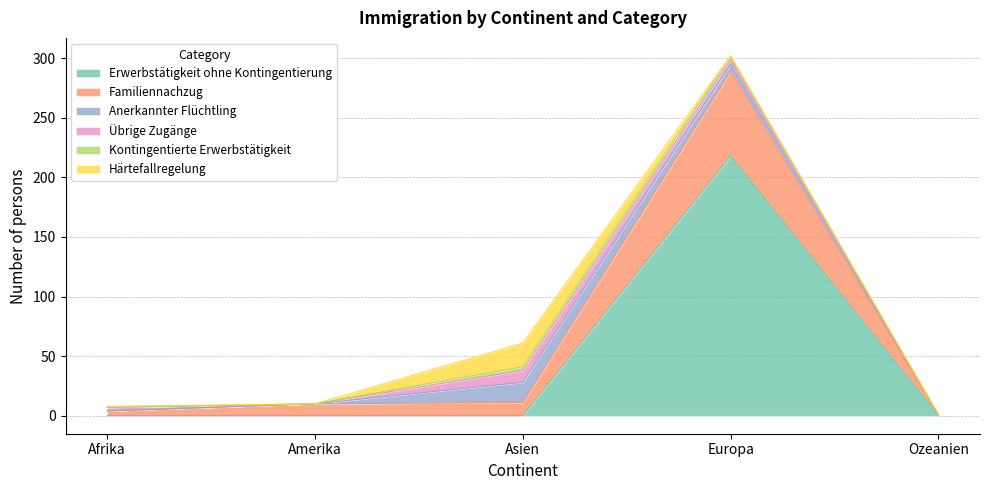

Which label corresponds to the smallest value in the chart?

Afrika